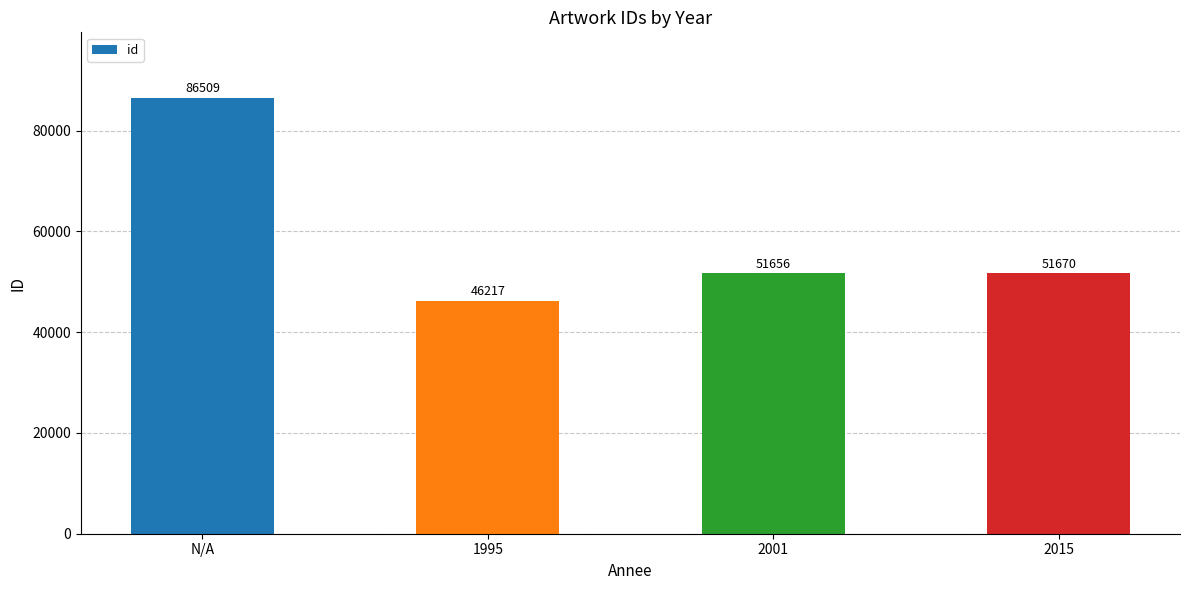

Reading right to left, what are all the values shown in this chart?

51670	51656	46217	86509